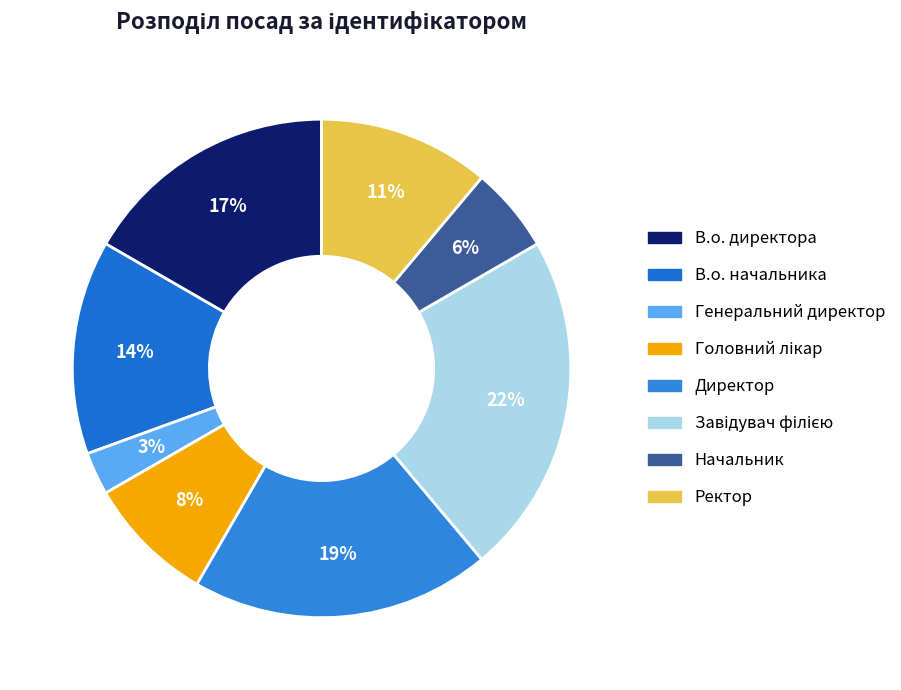

To the nearest percent, what is the difference between the Генеральний директор and В.о. начальника slice percentages?

11%